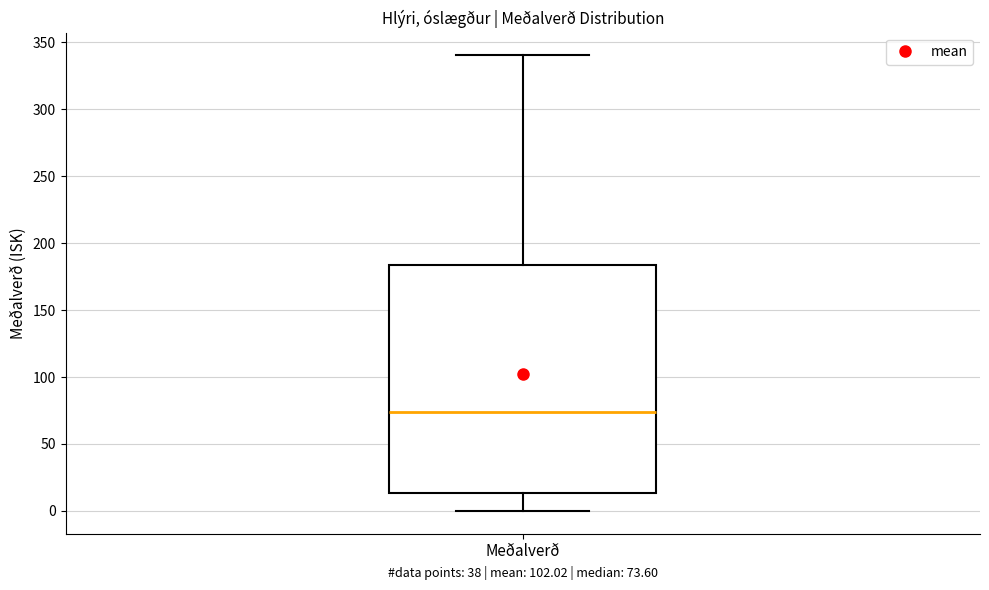

Where does the upper whisker of the box for Meðalverð end on the y-axis? The values are not printed on the chart, so give them approximately, as read against the axis.

340